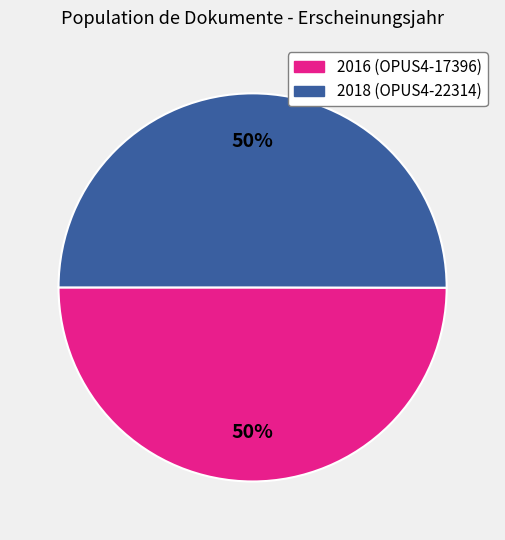

Count the number of slices in the pie.

2